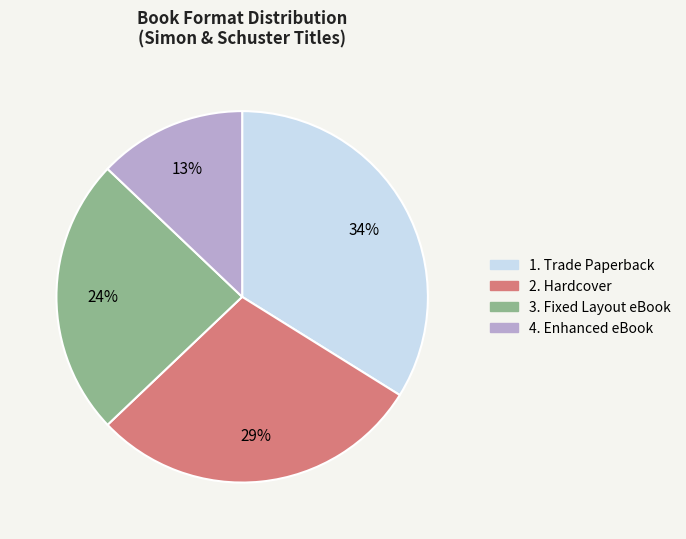

To the nearest percent, what is the average slice percentage?

25%